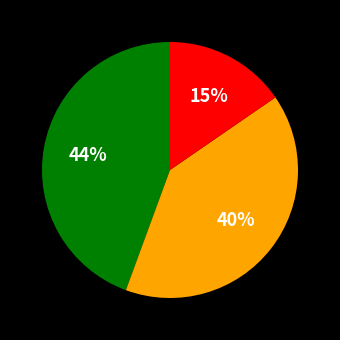

Is there a majority slice in this chart?

No